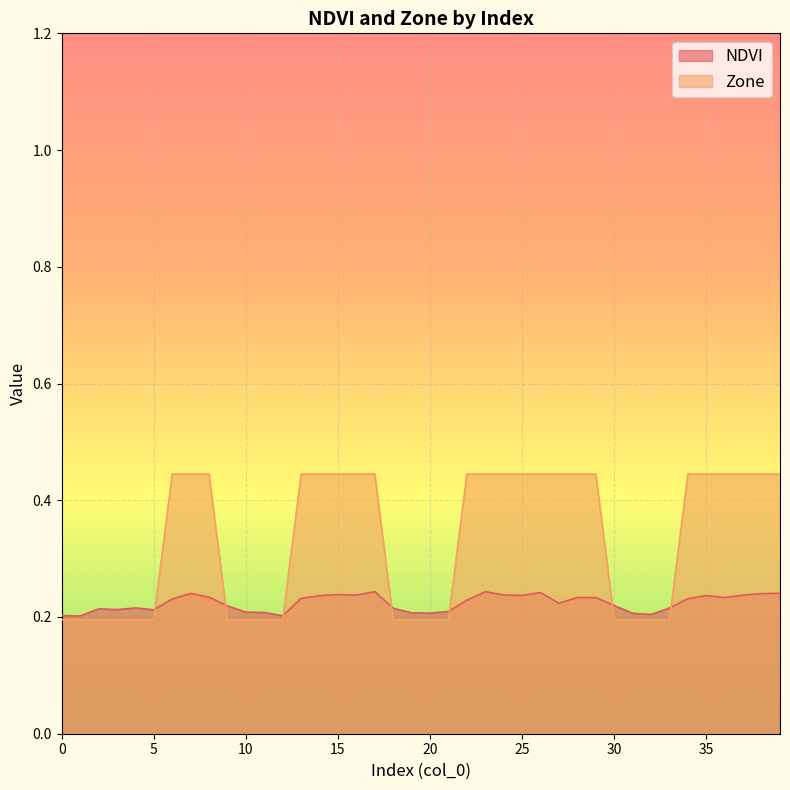

What is the value of the Zone point at the 9th from the left?

0.4